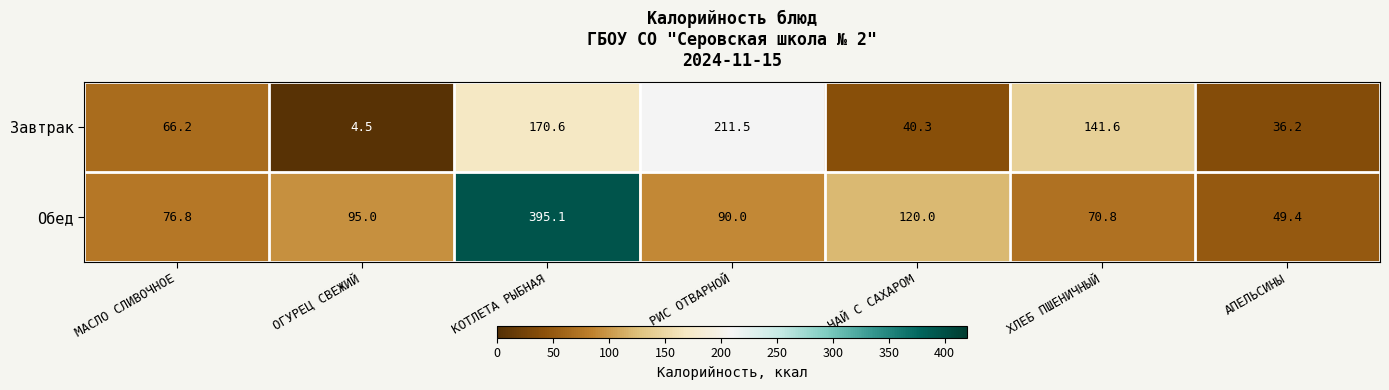

At which category is the sum across all series the highest?

КОТЛЕТА РЫБНАЯ